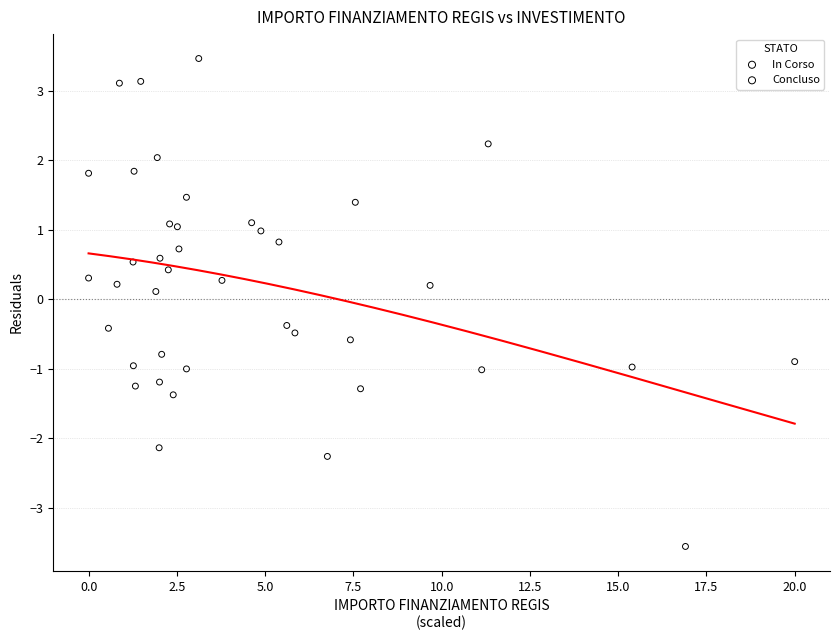

What are all the series names shown in the legend?

In Corso, Concluso